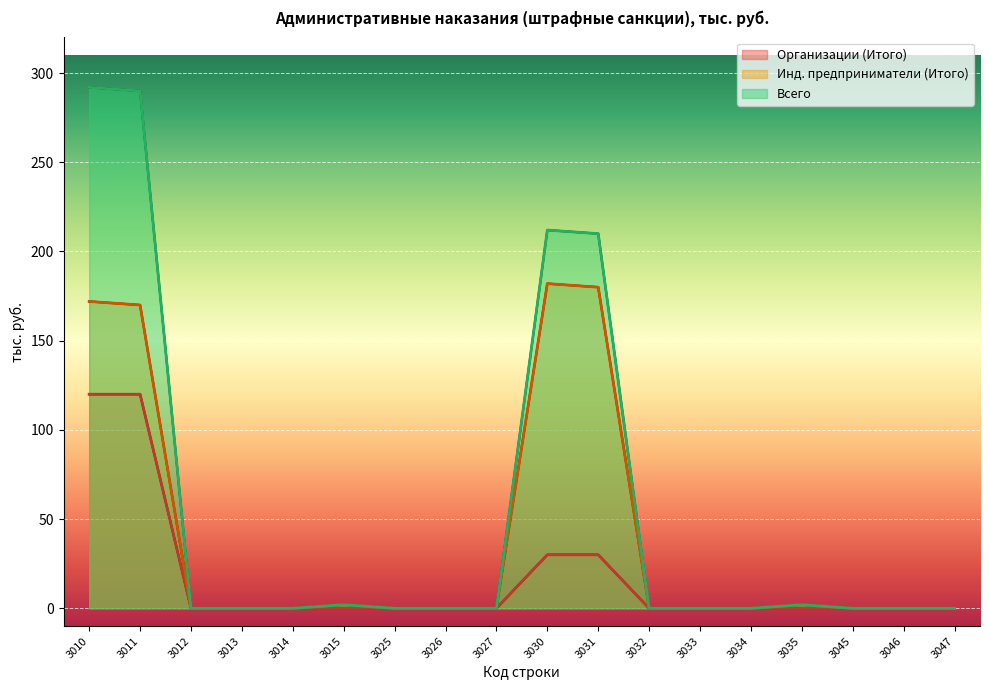

Rank the series by their average value, from highest to lowest.

Всего, Инд. предприниматели (Итого), Организации (Итого)